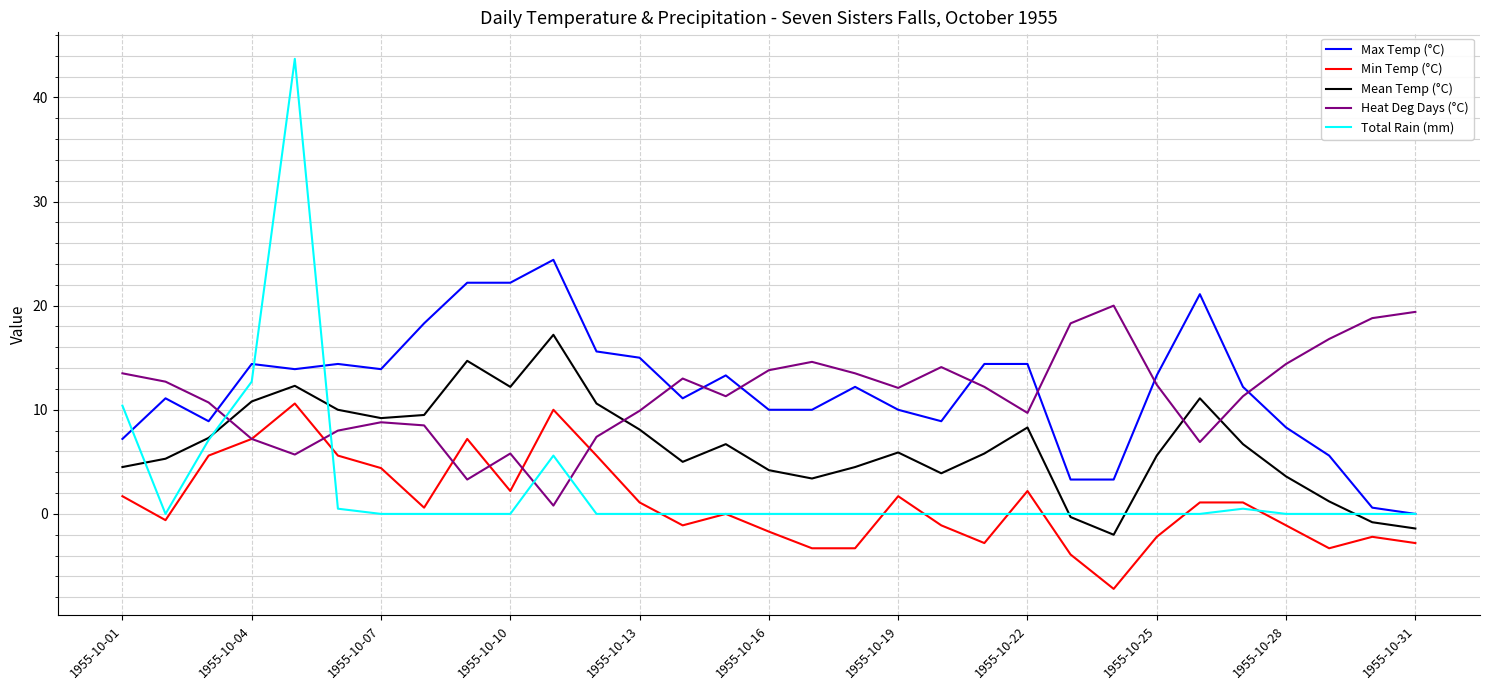

What is the maximum value for Mean Temp (°C)?

17.2